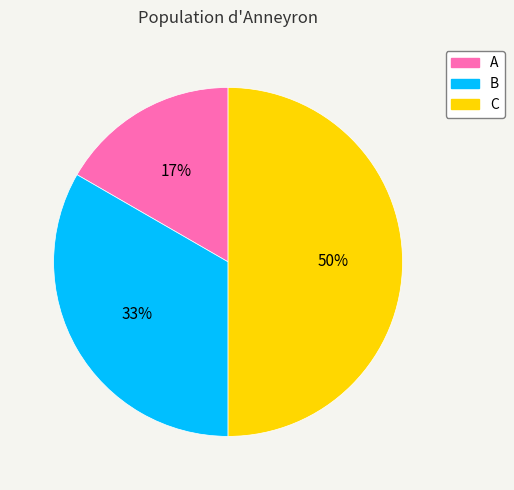

Do C and B together represent more than half of the pie?

Yes